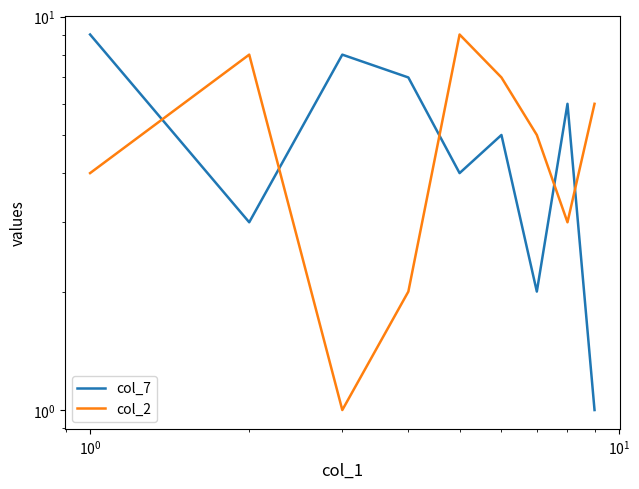

What is the sum of all col_7 values?

45